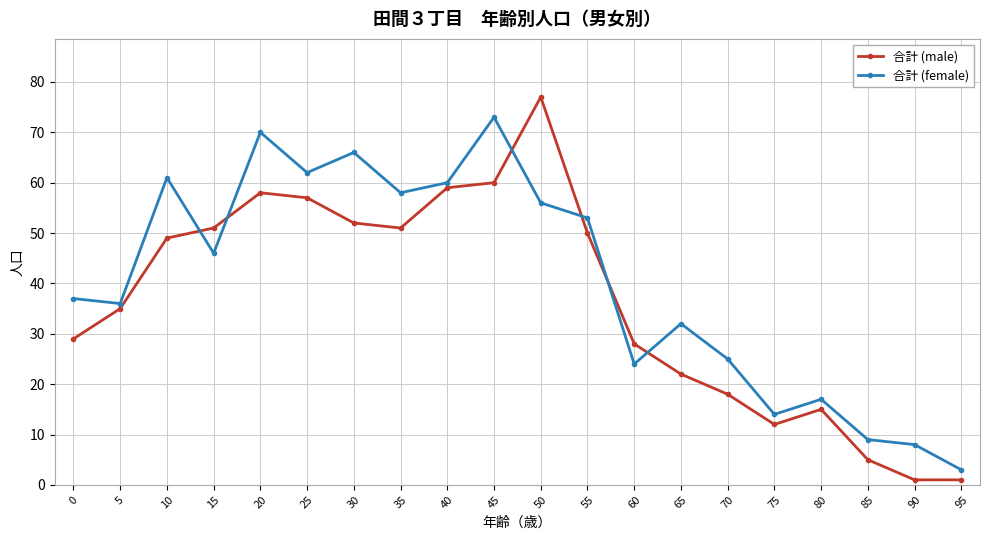

Which category has the lowest value in the 合計 (female) series?

95